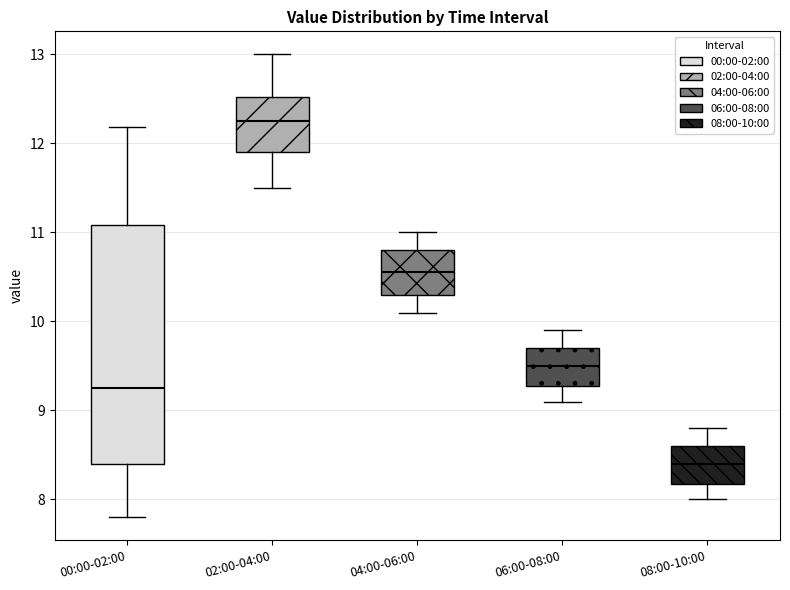

Reading left to right, read every box against the y-axis: the position of its median line, the range the box covers, and the ends of its whiskers. The values are not printed on the chart, so give them approximately, as read against the axis.

00:00-02:00: median 9.3, box 8.4 to 11.1, whiskers 7.8 to 12.2
02:00-04:00: median 12.3, box 11.9 to 12.5, whiskers 11.5 to 13.0
04:00-06:00: median 10.6, box 10.3 to 10.8, whiskers 10.1 to 11.0
06:00-08:00: median 9.5, box 9.3 to 9.7, whiskers 9.1 to 9.9
08:00-10:00: median 8.4, box 8.2 to 8.6, whiskers 8.0 to 8.8